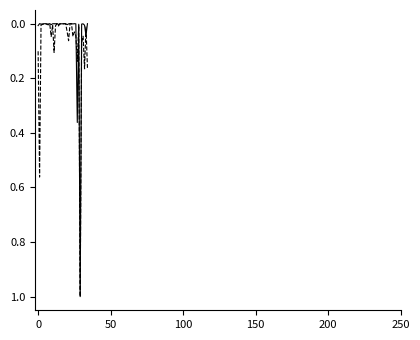

What is the maximum value shown in the chart?

1.0